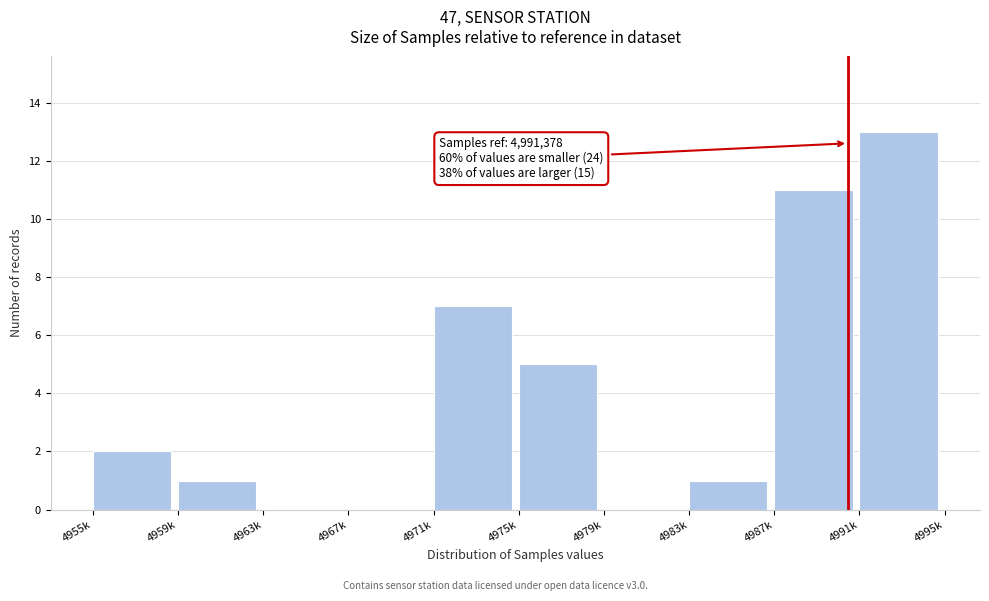

Reading left to right, transcribe all the data shown in this chart.

4955k=2	4959k=1	4963k=0	4967k=0	4971k=7	4975k=5	4979k=0	4983k=1	4987k=11	4991k=13